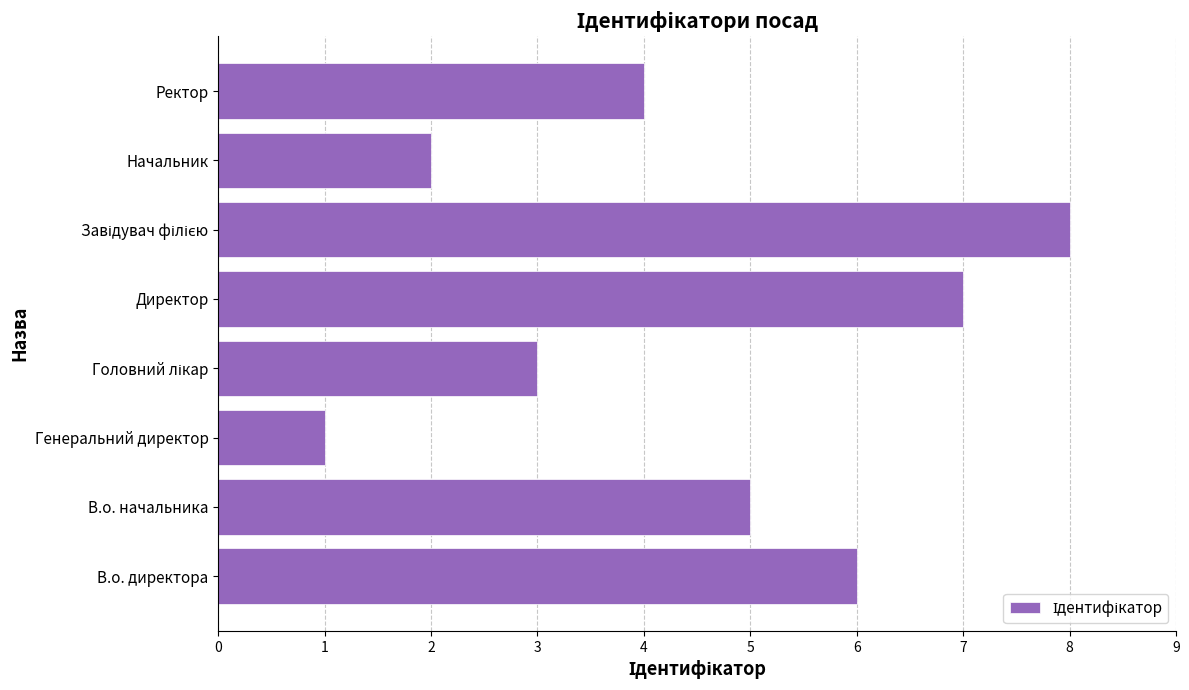

How many values are between 3 and 7?

5